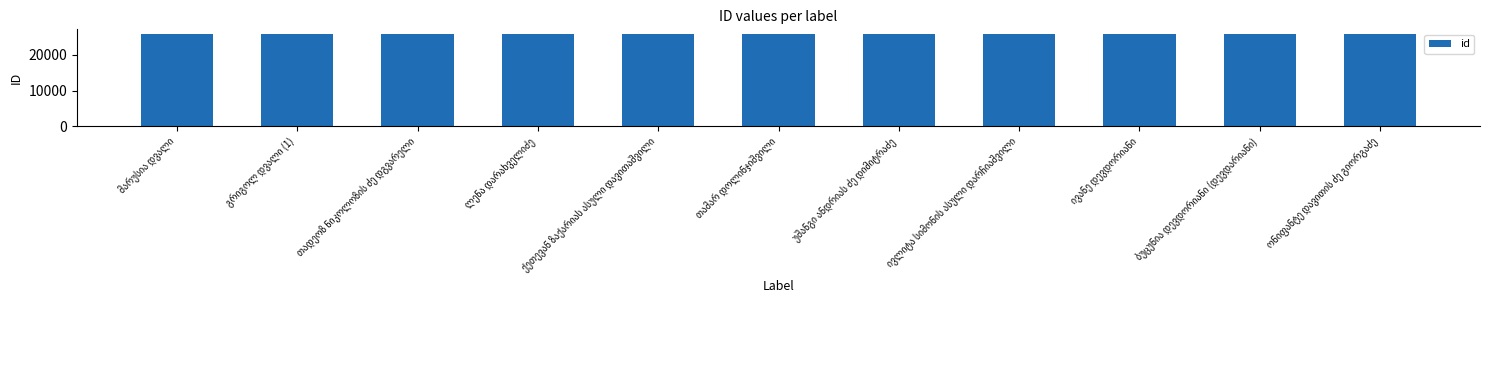

What is the value of the 5th bar from the left?

25796